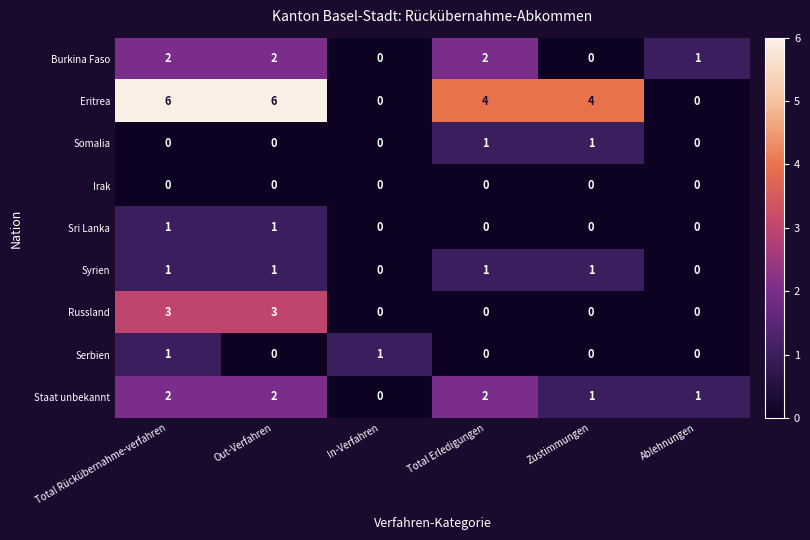

What is the sum of all Burkina Faso values?

7